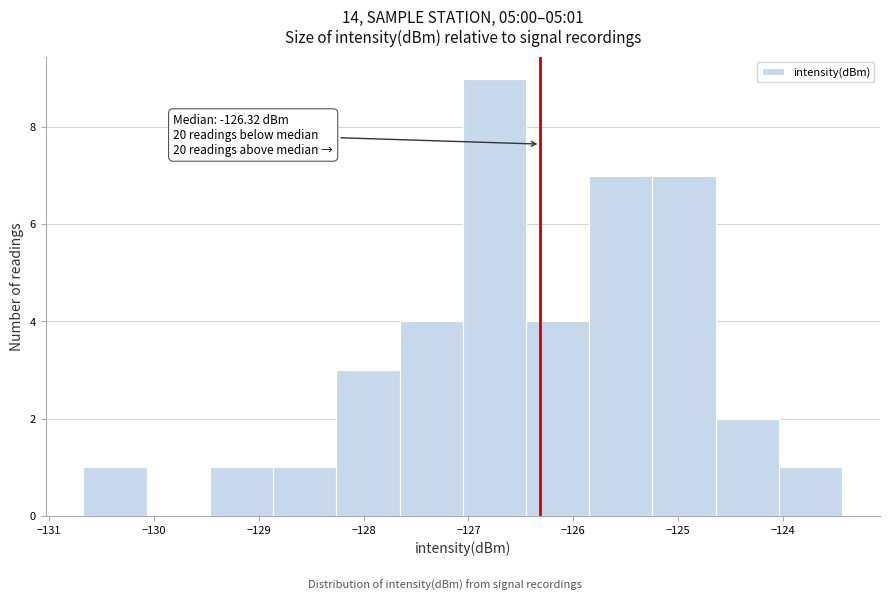

Which range on the x-axis has the tallest bar?

-127.1 to -126.5